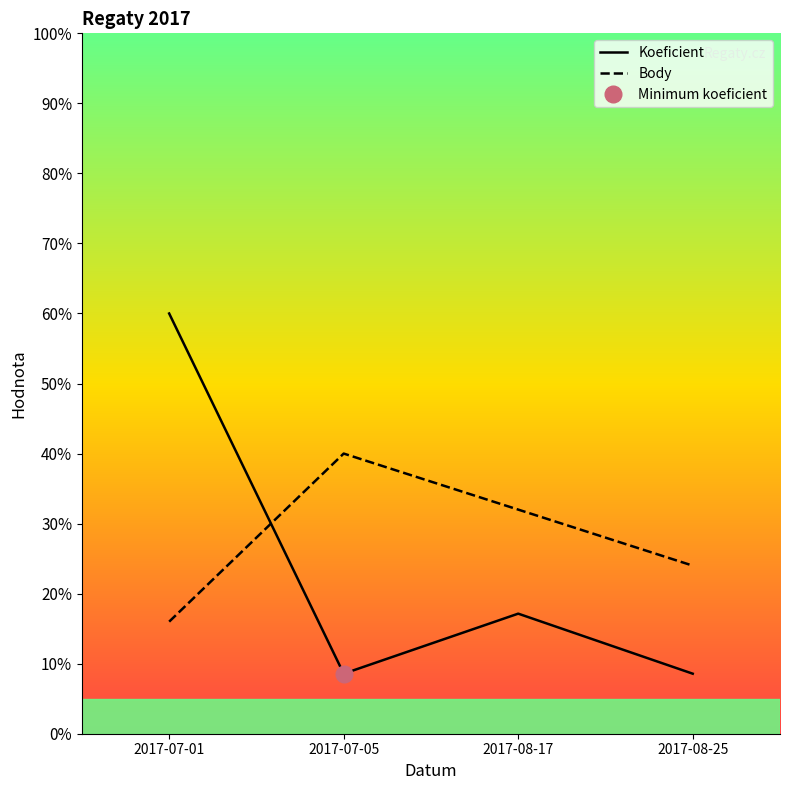

Where does the Koeficient series first go above 17?

2017-07-01